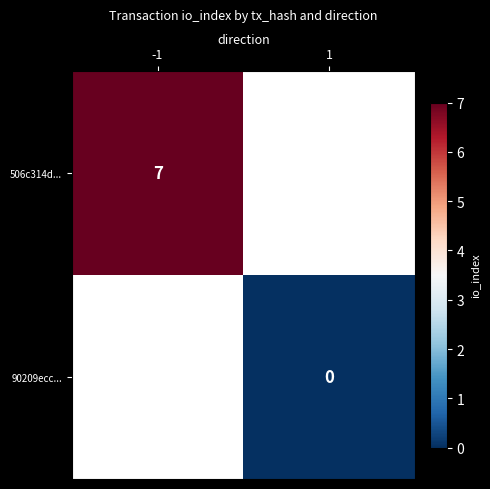

Is it true that 506c314d... equals 7 at -1?

True